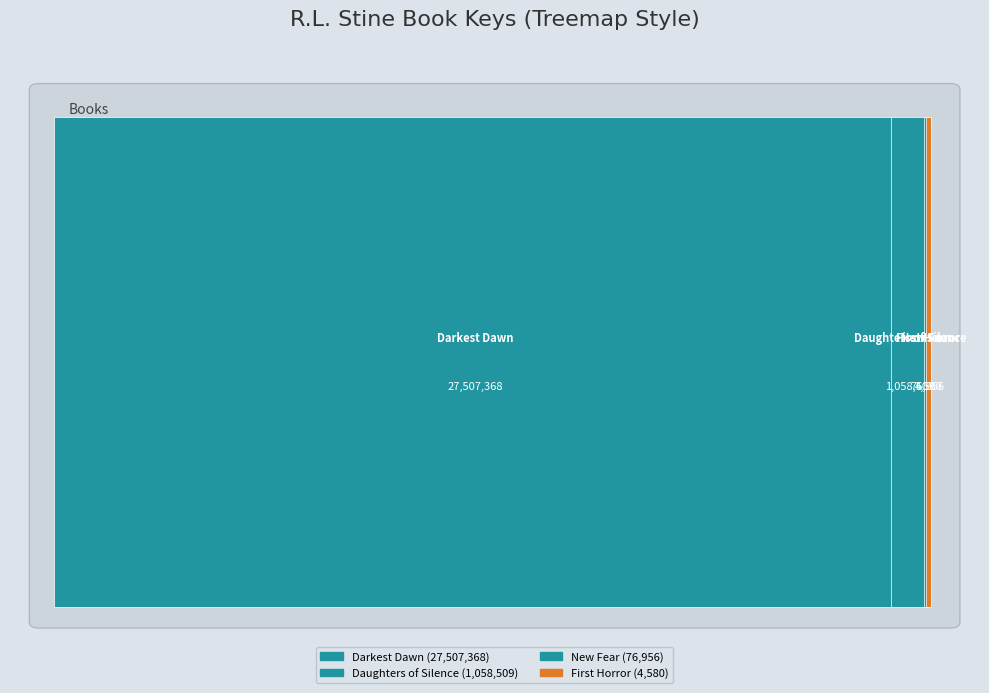

Reading left to right, what are all the values shown in this chart?

27507368	1058509	76956	4580